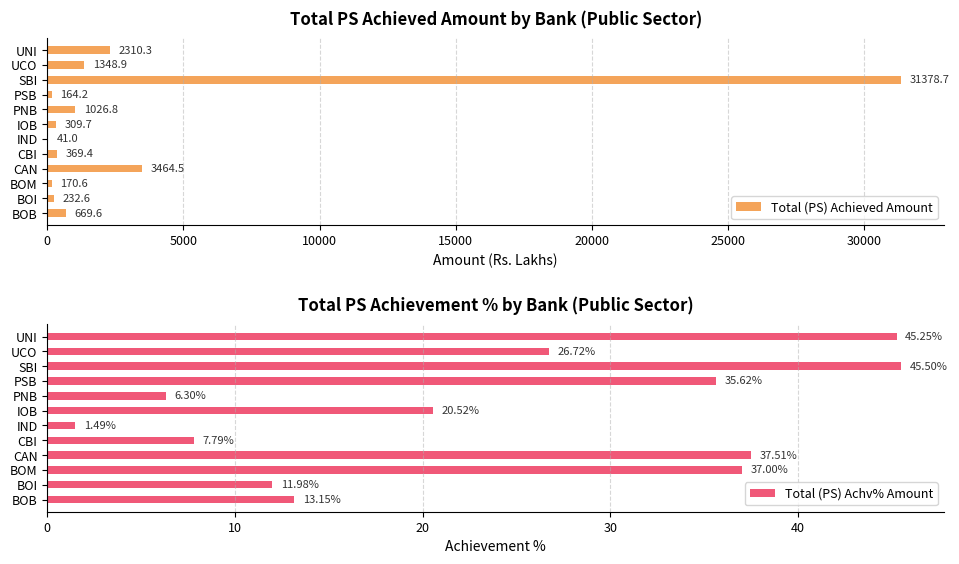

What is the sum of all Total (PS) Achieved Amount values?

41486.3